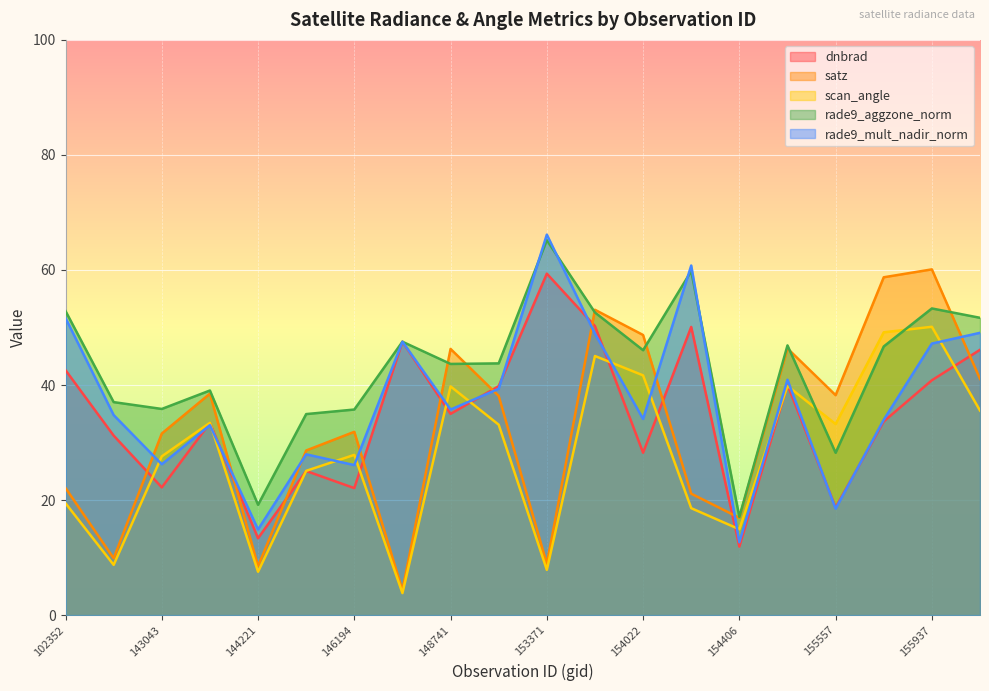

True or false: satz has a value of 33.8 at 155739.

False